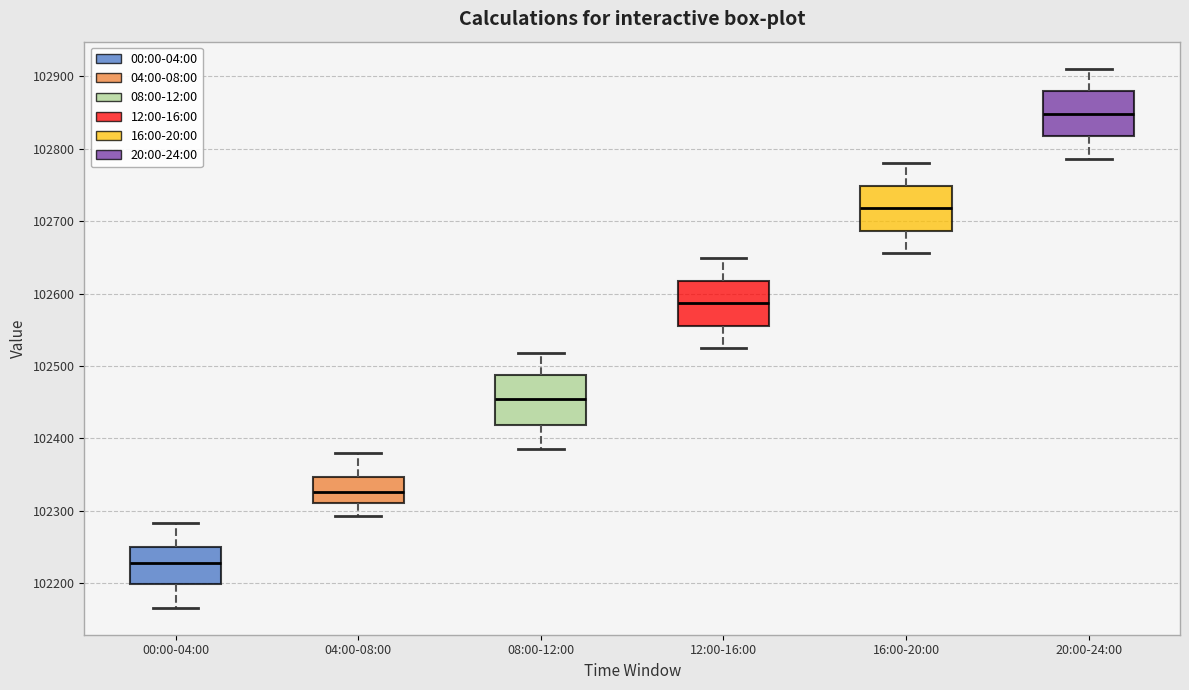

Reading left to right, read every box against the y-axis: the position of its median line, the range the box covers, and the ends of its whiskers. The values are not printed on the chart, so give them approximately, as read against the axis.

00:00-04:00: median 102230, box 102200 to 102250, whiskers 102170 to 102280
04:00-08:00: median 102330, box 102310 to 102350, whiskers 102290 to 102380
08:00-12:00: median 102450, box 102420 to 102490, whiskers 102390 to 102520
12:00-16:00: median 102590, box 102560 to 102620, whiskers 102520 to 102650
16:00-20:00: median 102720, box 102690 to 102750, whiskers 102660 to 102780
20:00-24:00: median 102850, box 102820 to 102880, whiskers 102790 to 102910